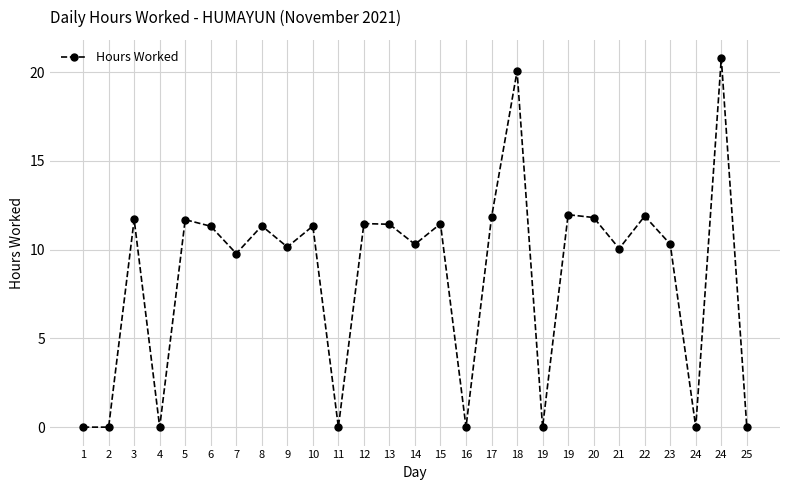

What value does the data have at 22?

11.9